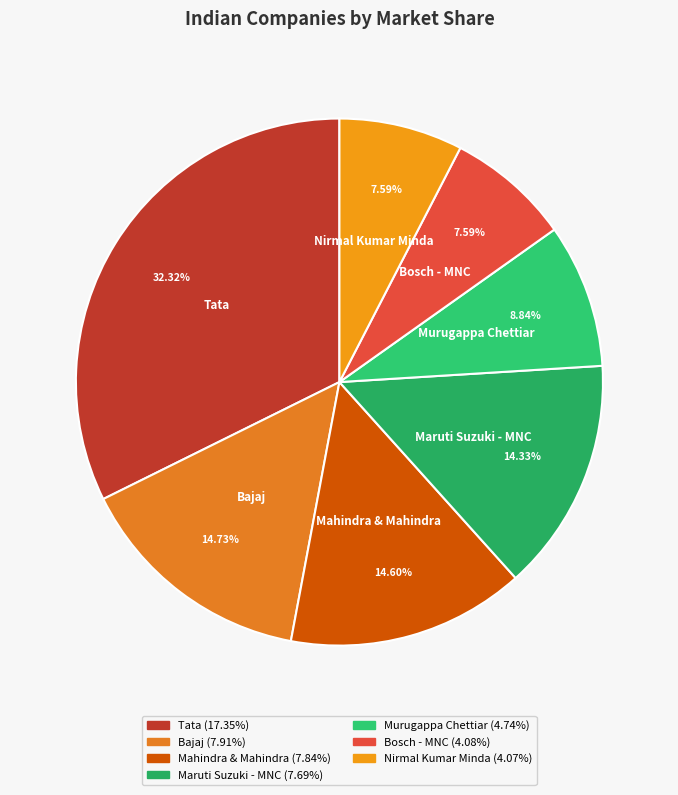

Does any single category account for the majority?

No